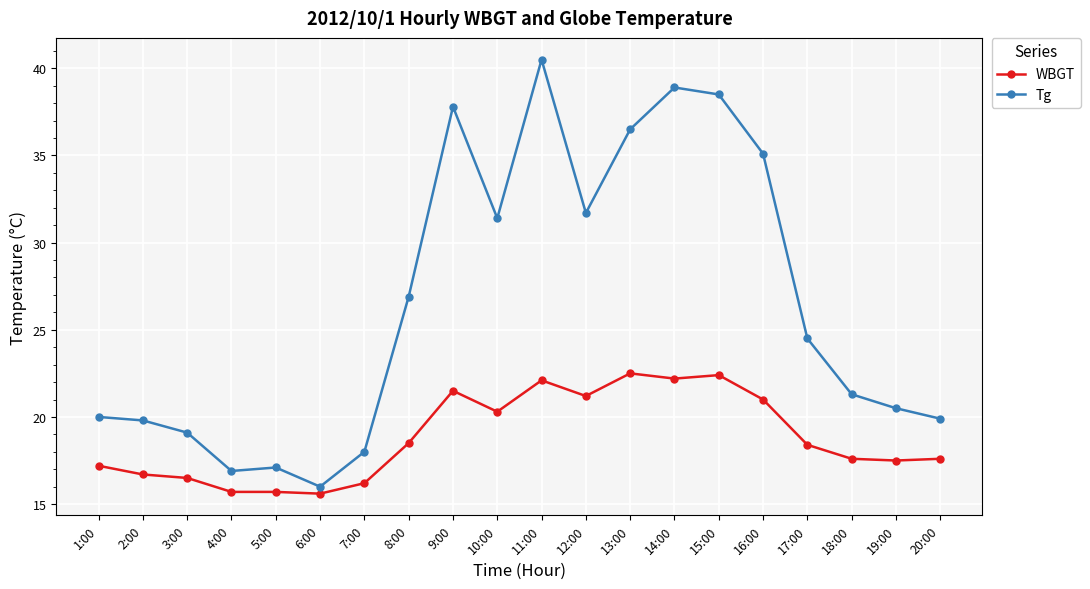

True or false: Tg has more than 1 interior local peaks.

True